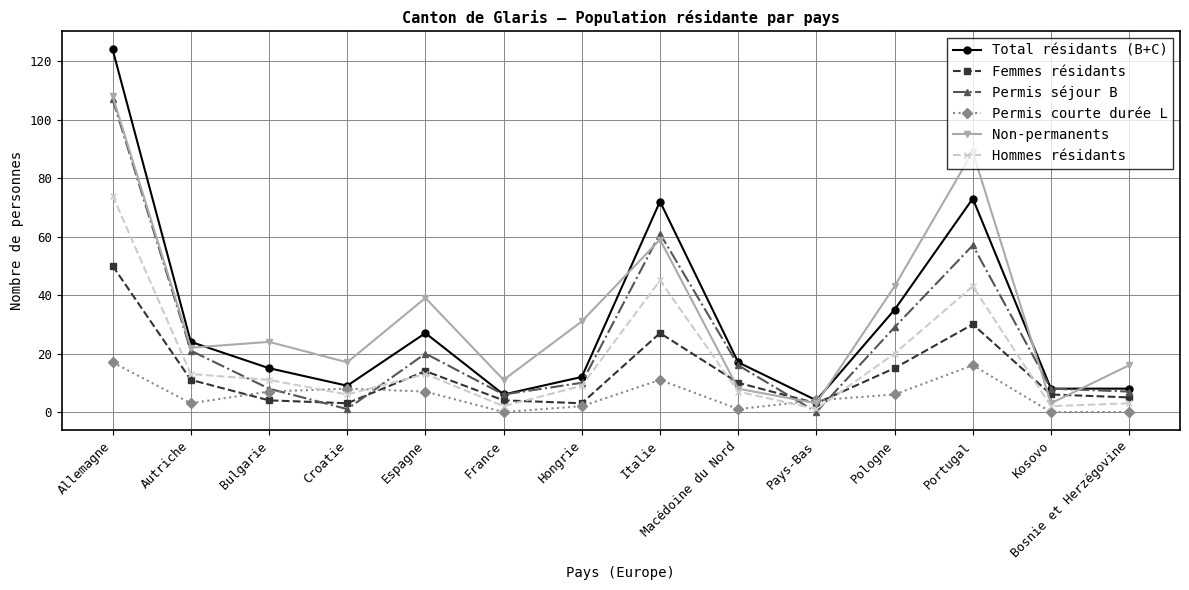

Count the number of categories in the chart.

14